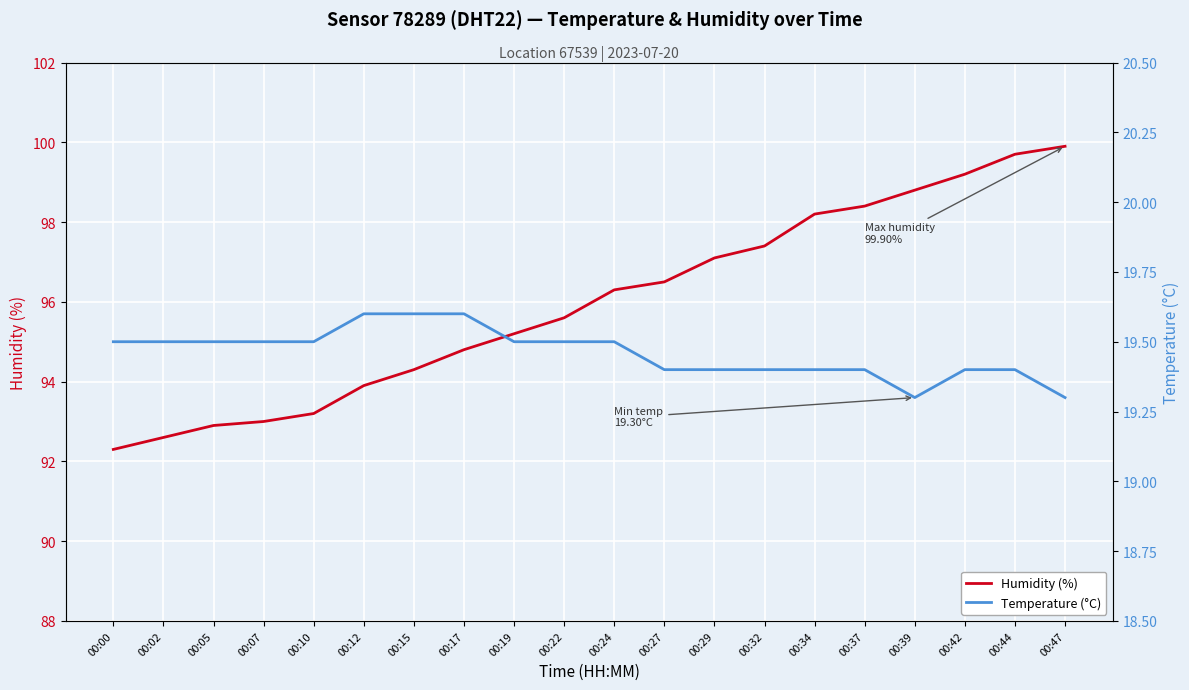

At 00:02, list the series in order from largest to smallest.

Humidity (%), Temperature (°C)